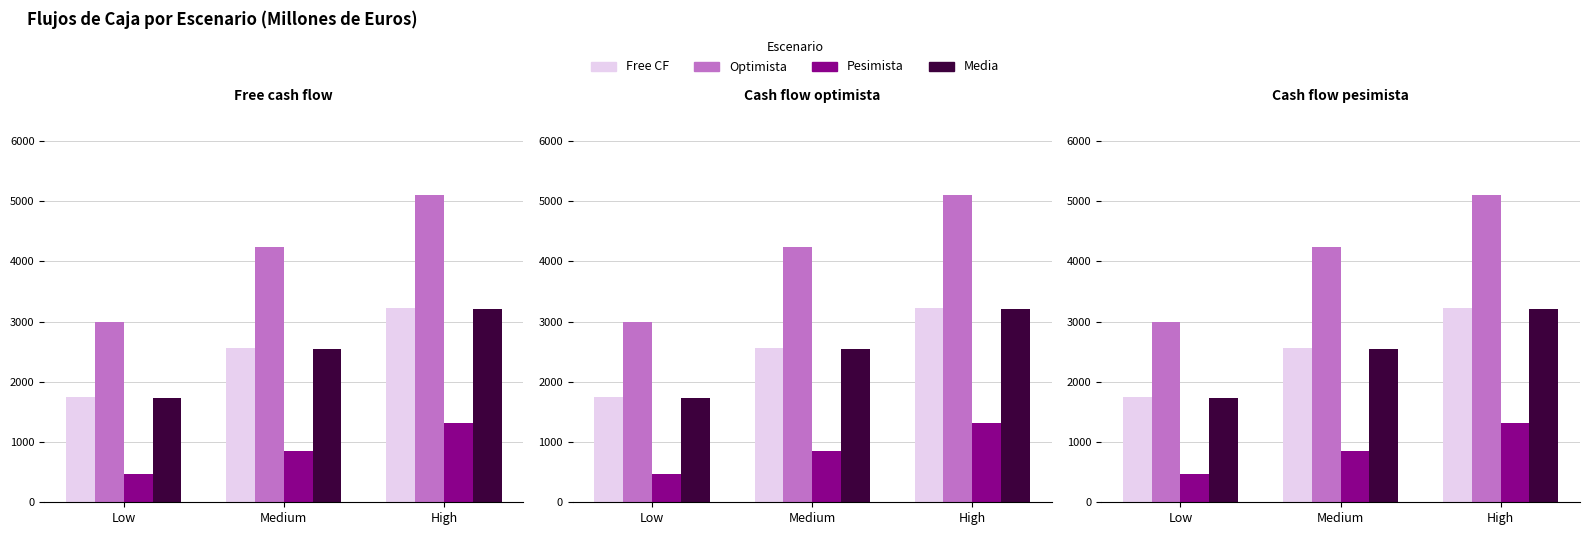

Count the number of categories in the chart.

3